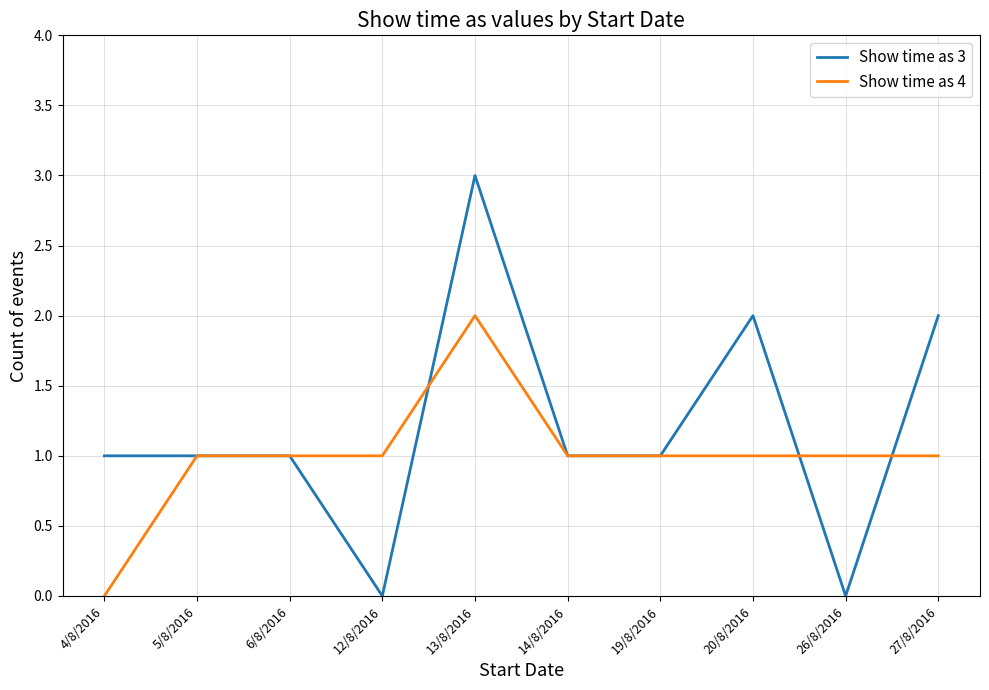

What is the greatest value displayed?

3